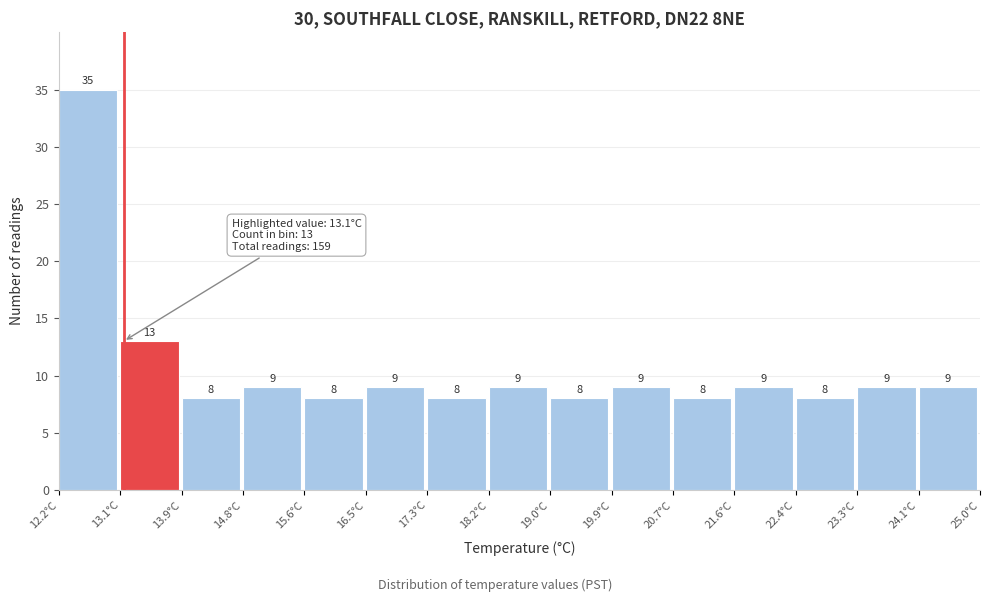

Reading left to right, transcribe this chart: for each bar, give the range it covers on the x-axis and its height. The bar edges are not printed on the chart, so give them approximately, as read against the axis.

12.2 to 13.1: 35
13.1 to 13.9: 13
13.9 to 14.8: 8
14.8 to 15.6: 9
15.6 to 16.5: 8
16.5 to 17.3: 9
17.3 to 18.2: 8
18.2 to 19.0: 9
19.0 to 19.9: 8
19.9 to 20.7: 9
20.7 to 21.6: 8
21.6 to 22.4: 9
22.4 to 23.3: 8
23.3 to 24.1: 9
24.1 to 25.0: 9